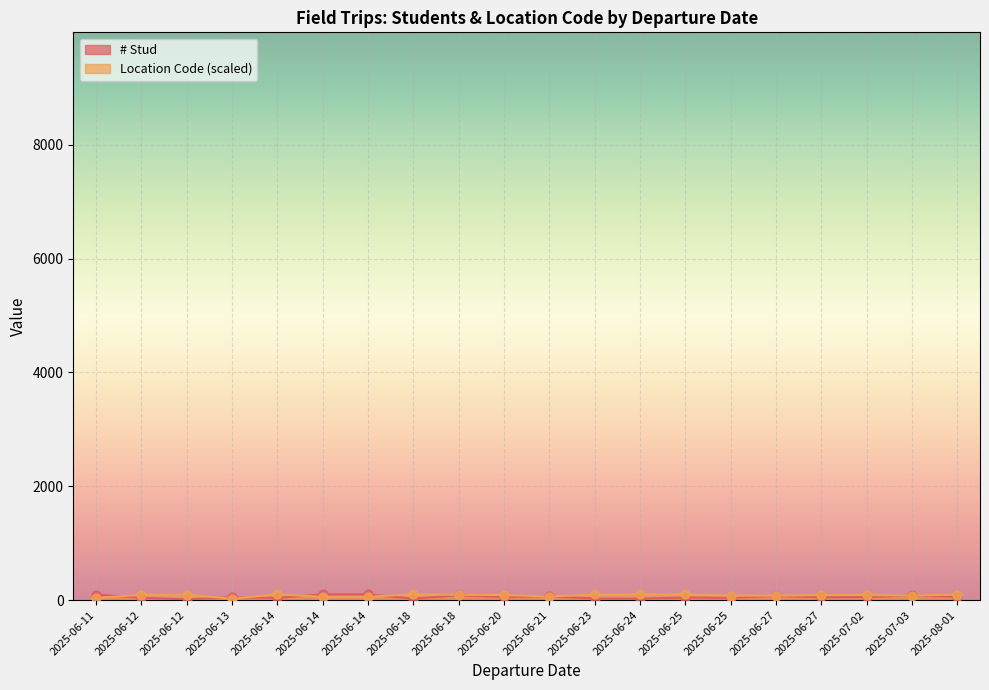

Which series has the widest spread of Y values?

# Stud